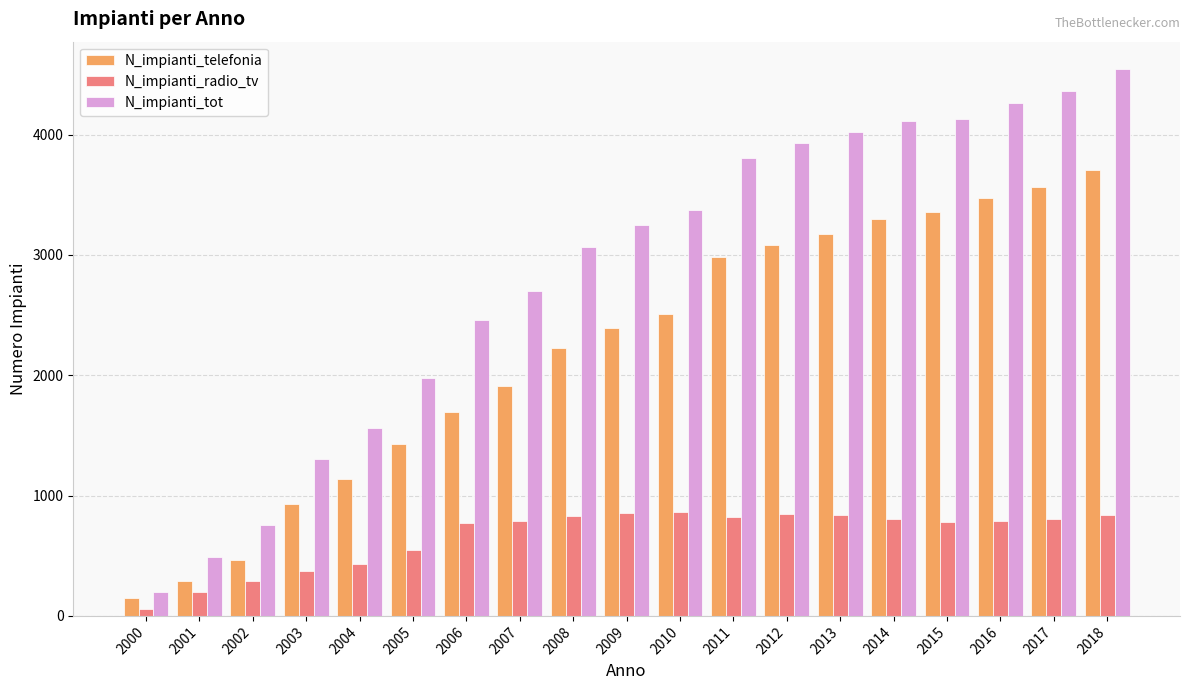

Which series has the largest range (max minus min)?

N_impianti_tot